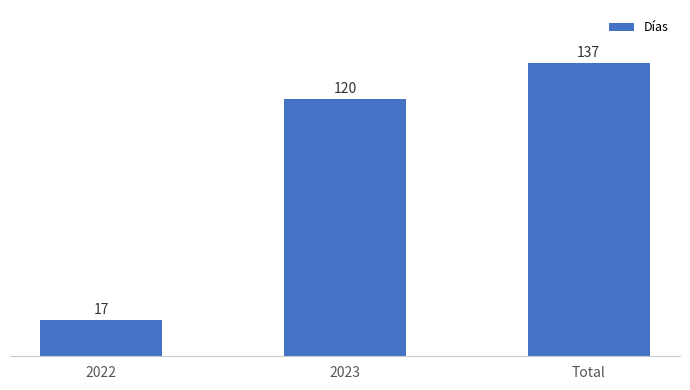

Which has a higher value, Total or 2022?

Total